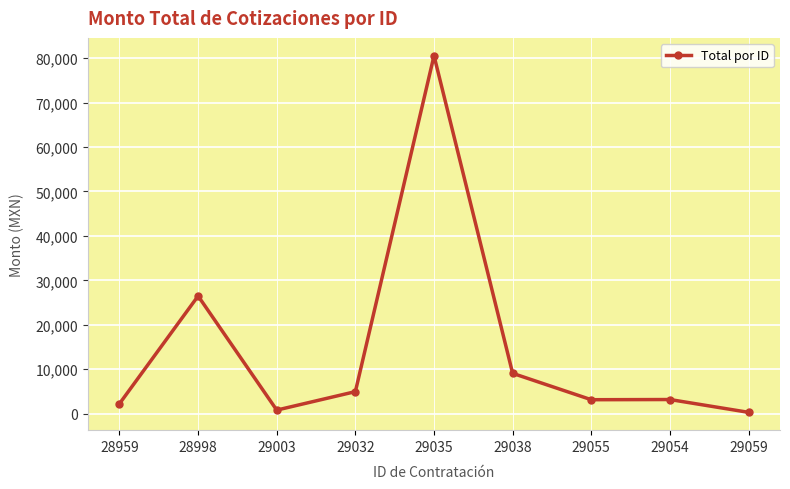

True or false: there are more than 1 points higher than both neighbors.

True